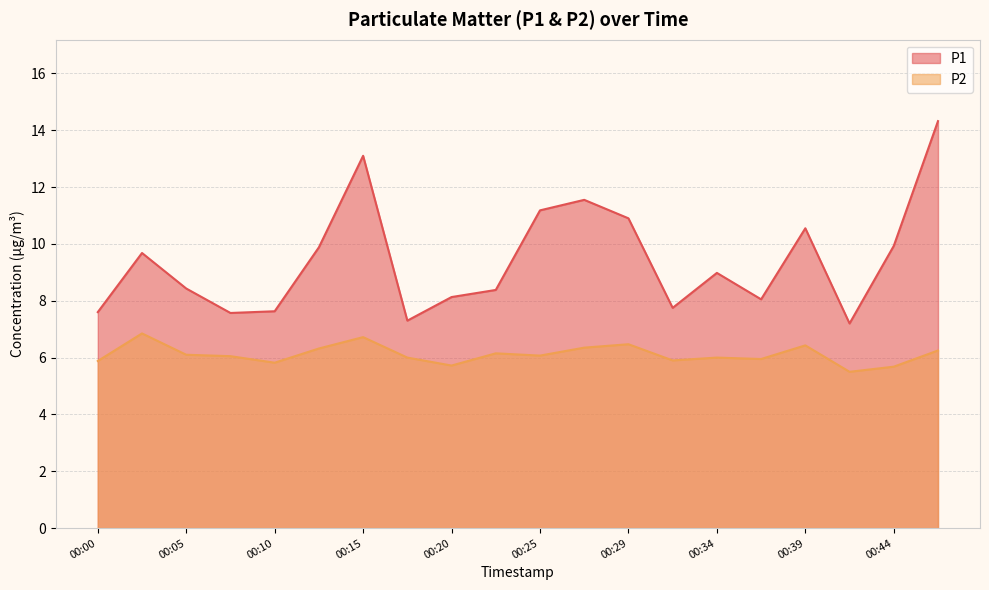

What is the greatest value displayed?

14.3